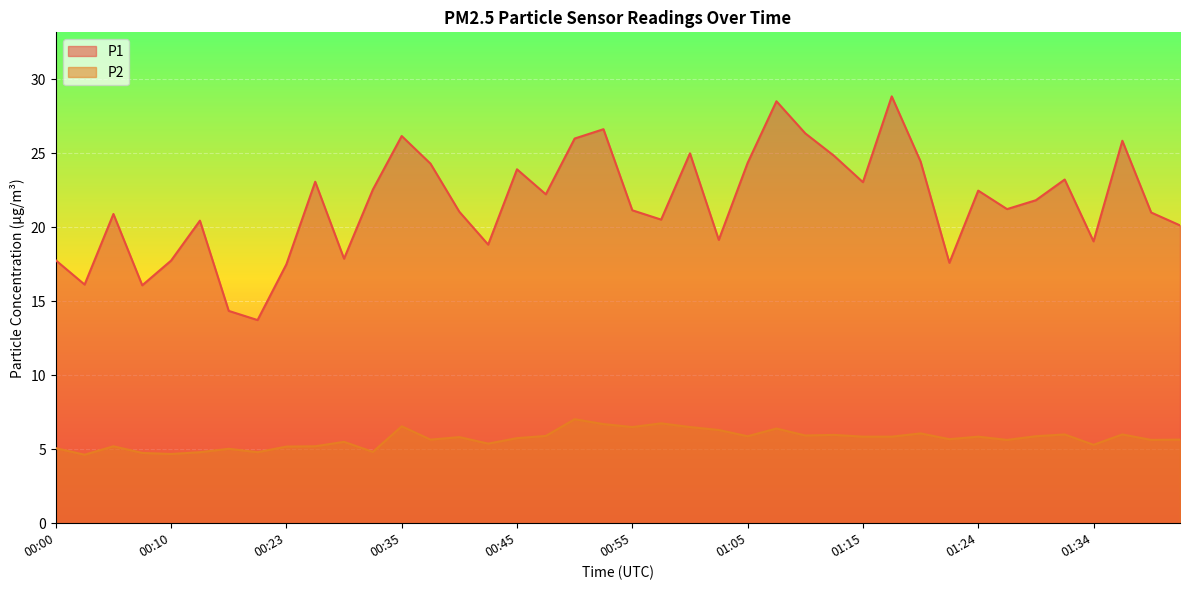

What is the difference between the P1 values at 00:53 and 01:27?

5.4